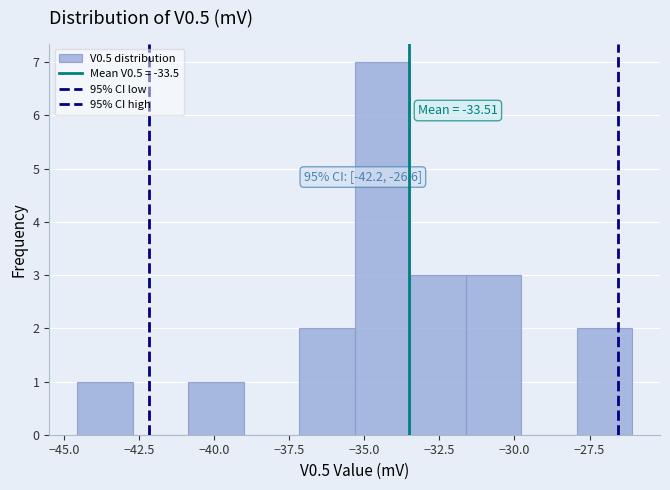

Around what value on the x-axis is the tallest bar? Give the approximate position of its centre, as read against the axis.

-34.5